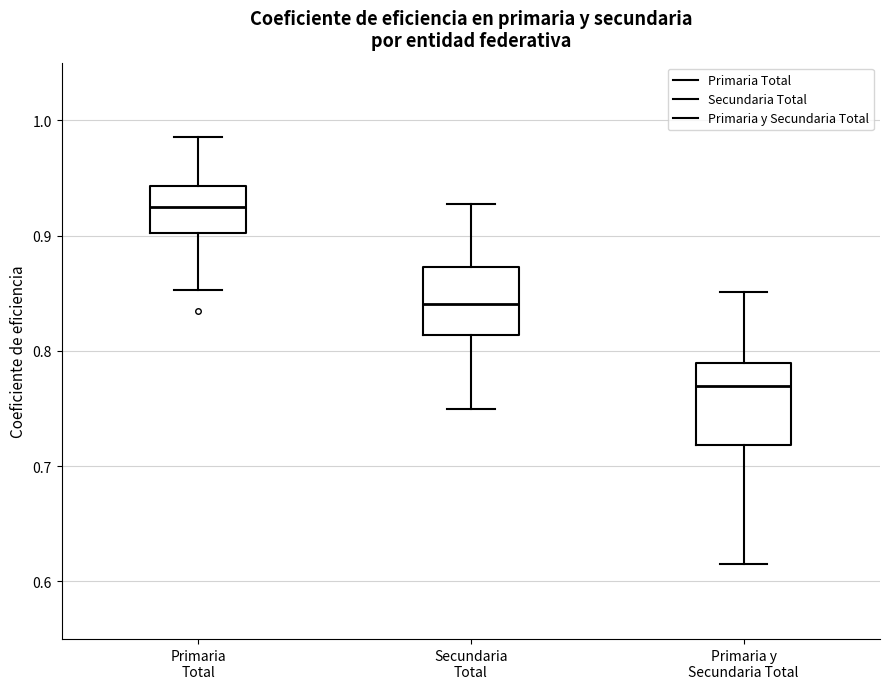

Which box has the highest median line?

Primaria Total